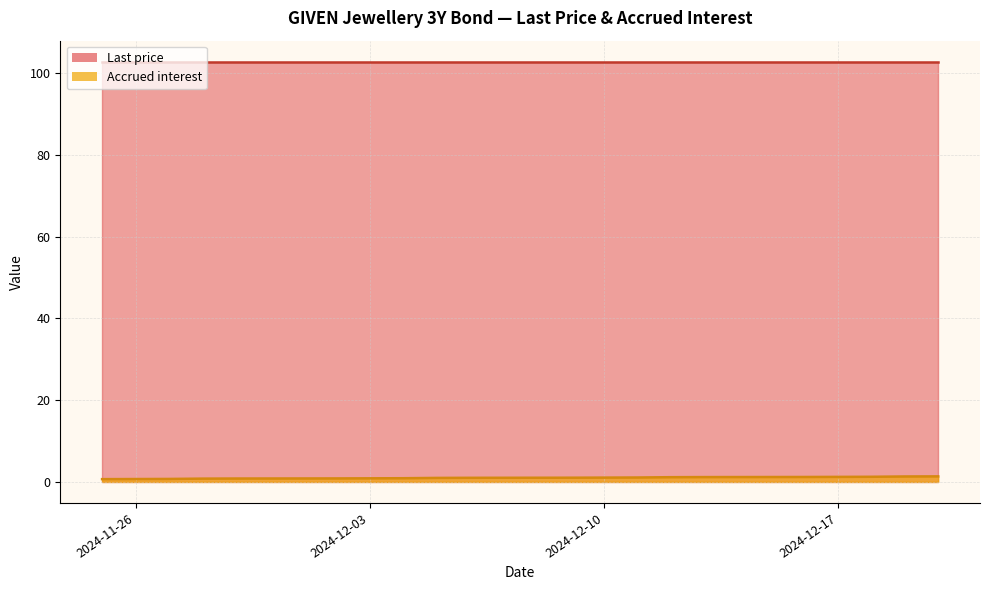

What is the change in value from 2024-12-16 to 2024-12-04?

+0.3